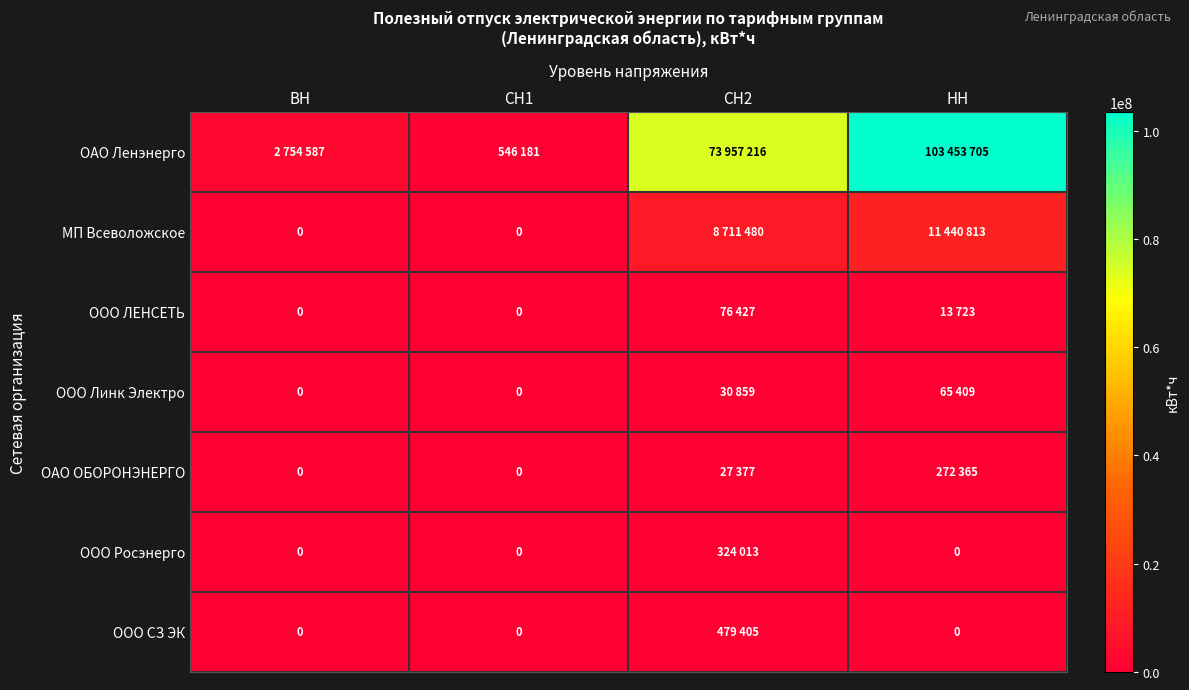

The ООО Линк Электро series shows 0 at СН1. True or false?

True